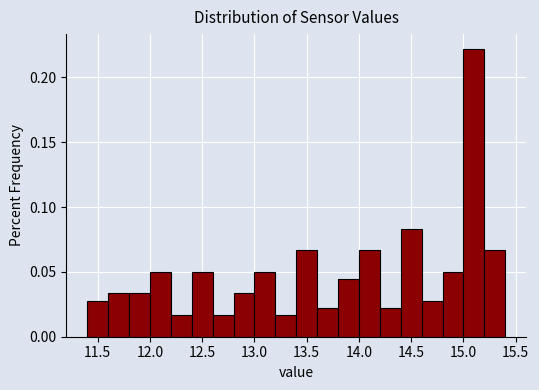

Which range on the x-axis has the tallest bar?

15.0 to 15.2